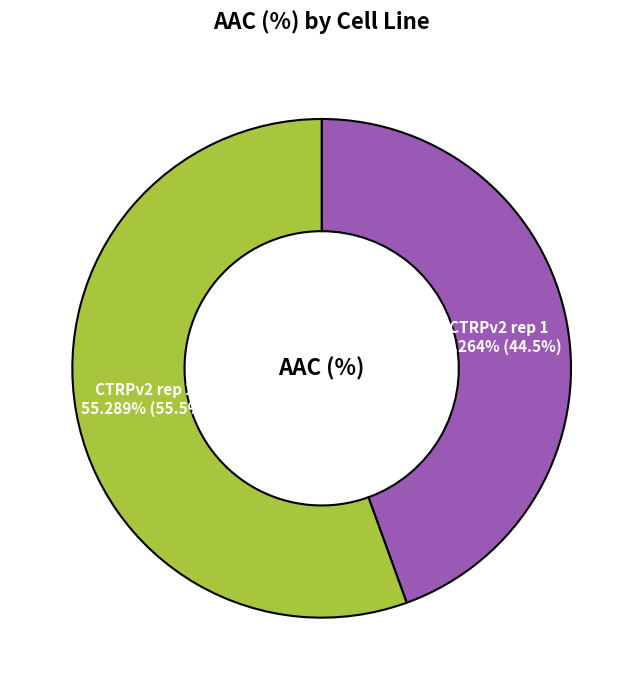

Which slice is the largest?

CTRPv2 rep 2